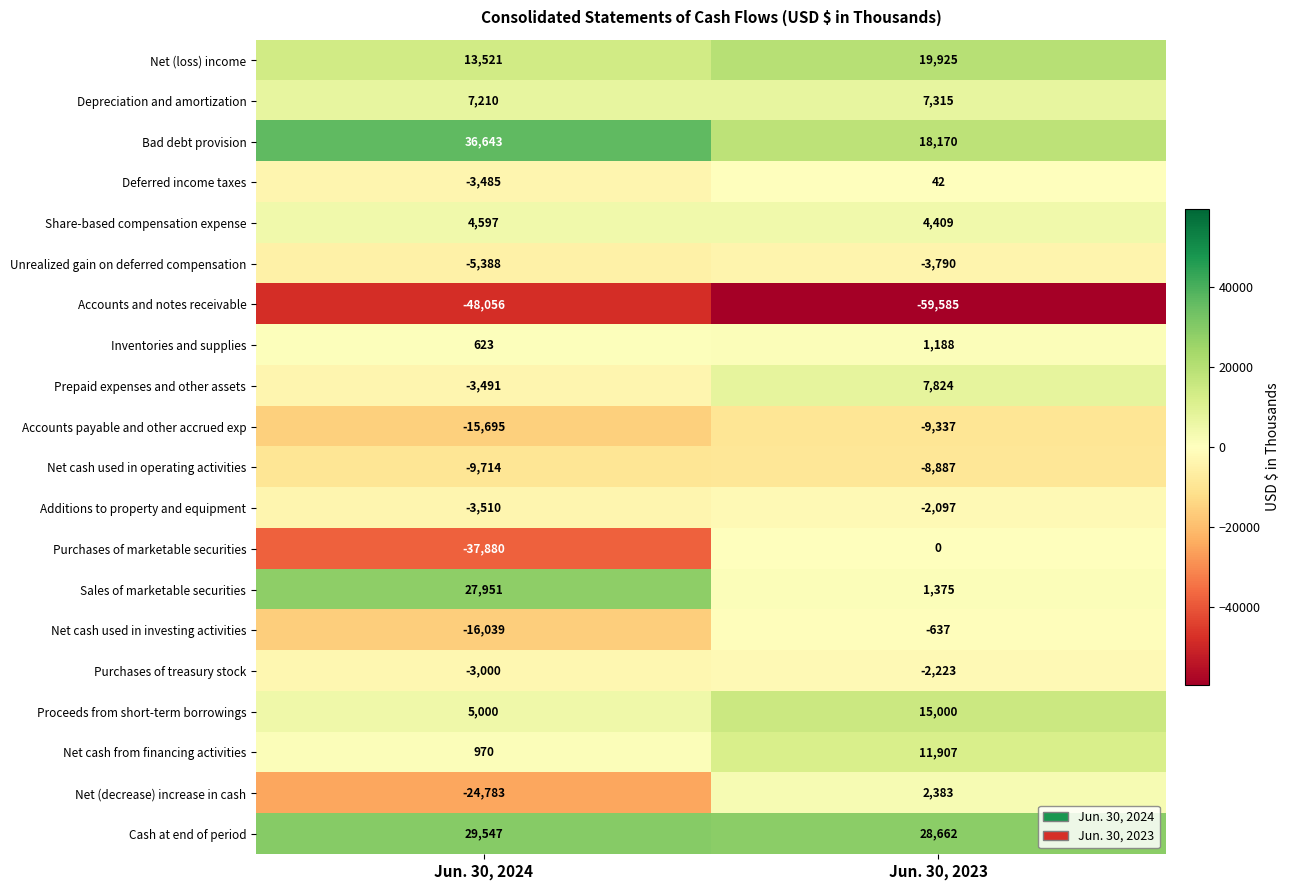

Which category has the highest value in the Accounts payable and other accrued exp series?

Jun. 30, 2023